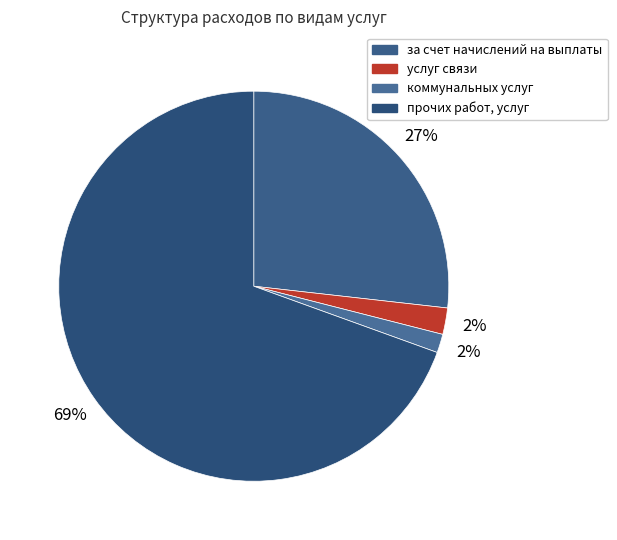

To the nearest percent, what portion does за счет начислений на выплаты represent?

27%